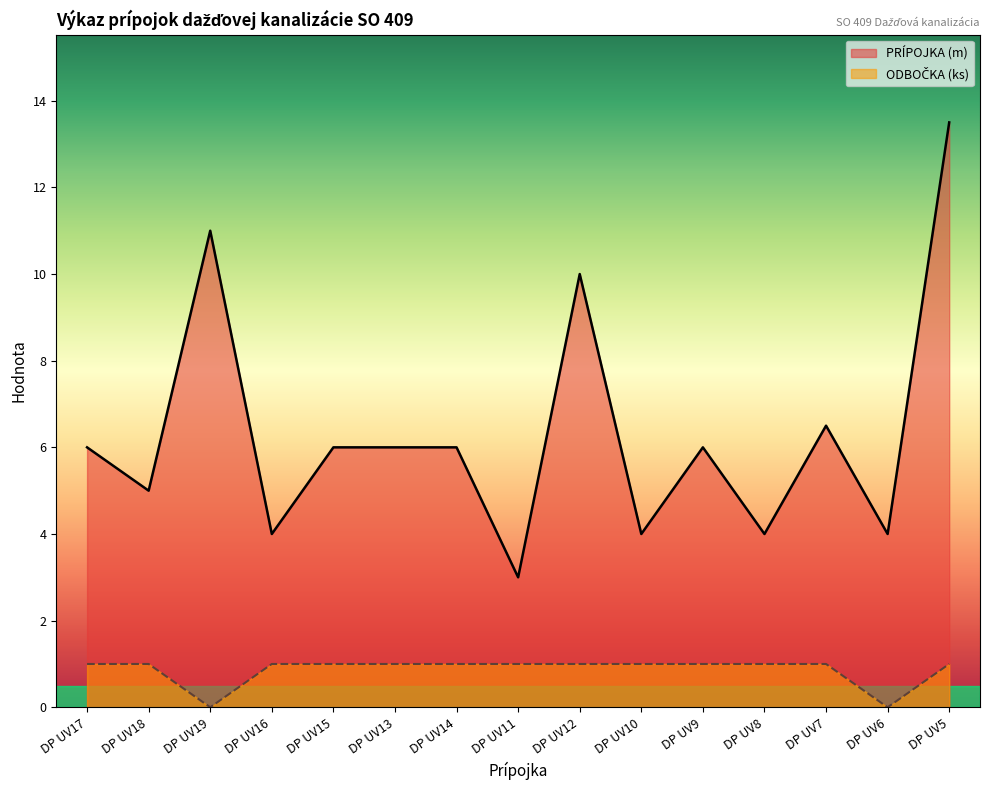

What are all the series names shown in the legend?

PRÍPOJKA (m), ODBOČKA (ks)